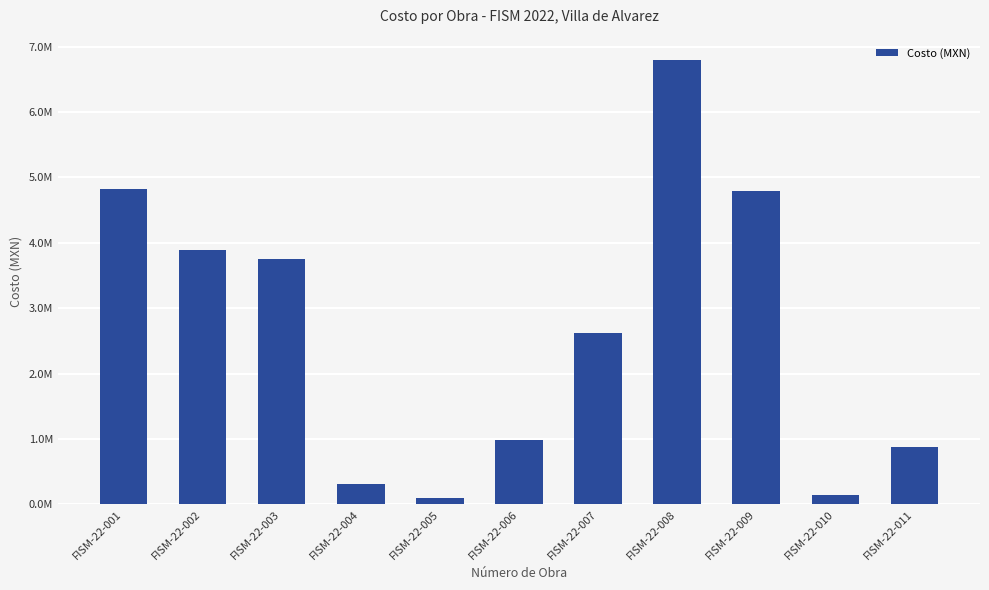

How many series are shown in this chart?

1